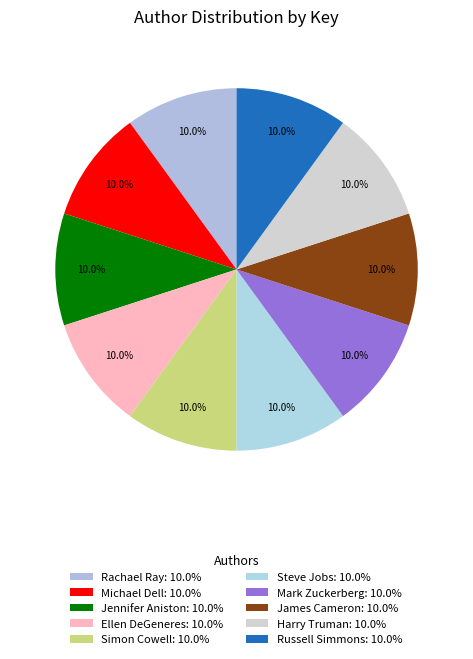

To the nearest percent, what portion does Michael Dell represent?

10%